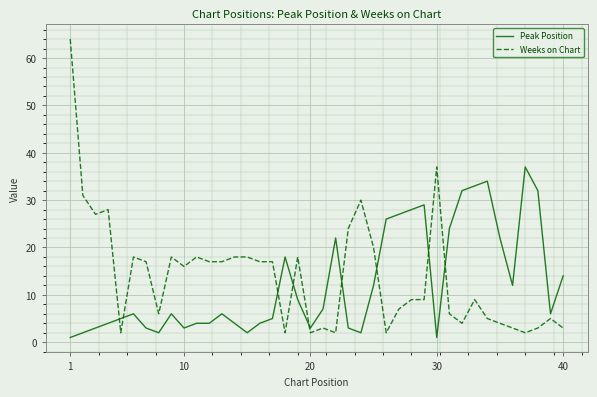

List the series in order of their overall mean, highest first.

Weeks on Chart, Peak Position